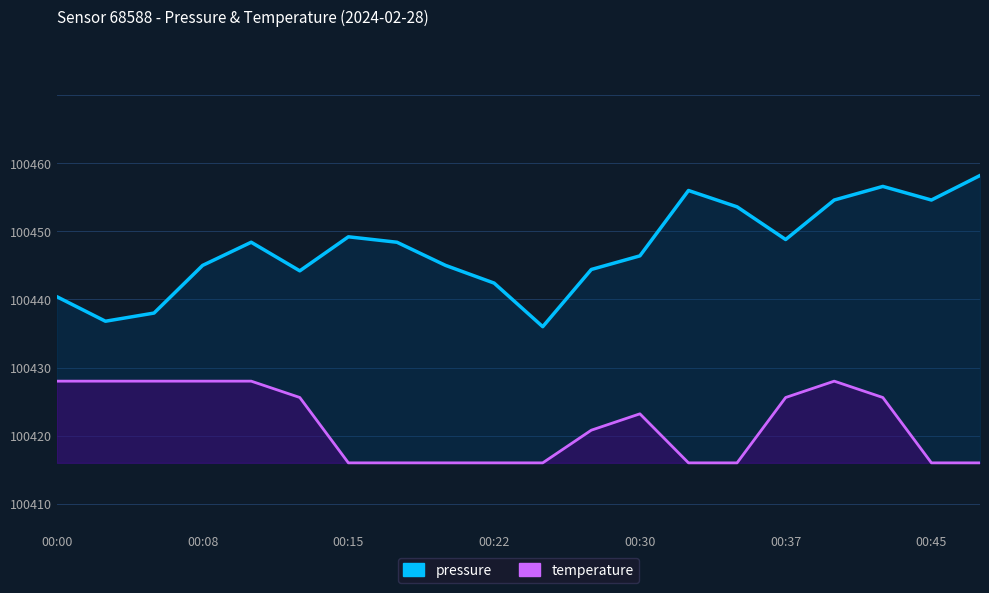

How many lines are shown in the chart?

2